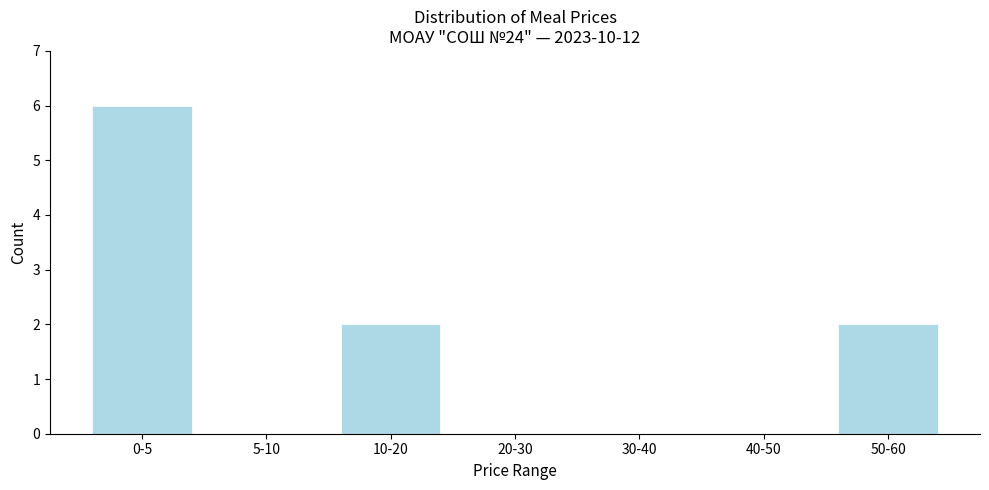

Reading right to left, what are all the values shown in this chart?

50-60=2	40-50=0	30-40=0	20-30=0	10-20=2	5-10=0	0-5=6